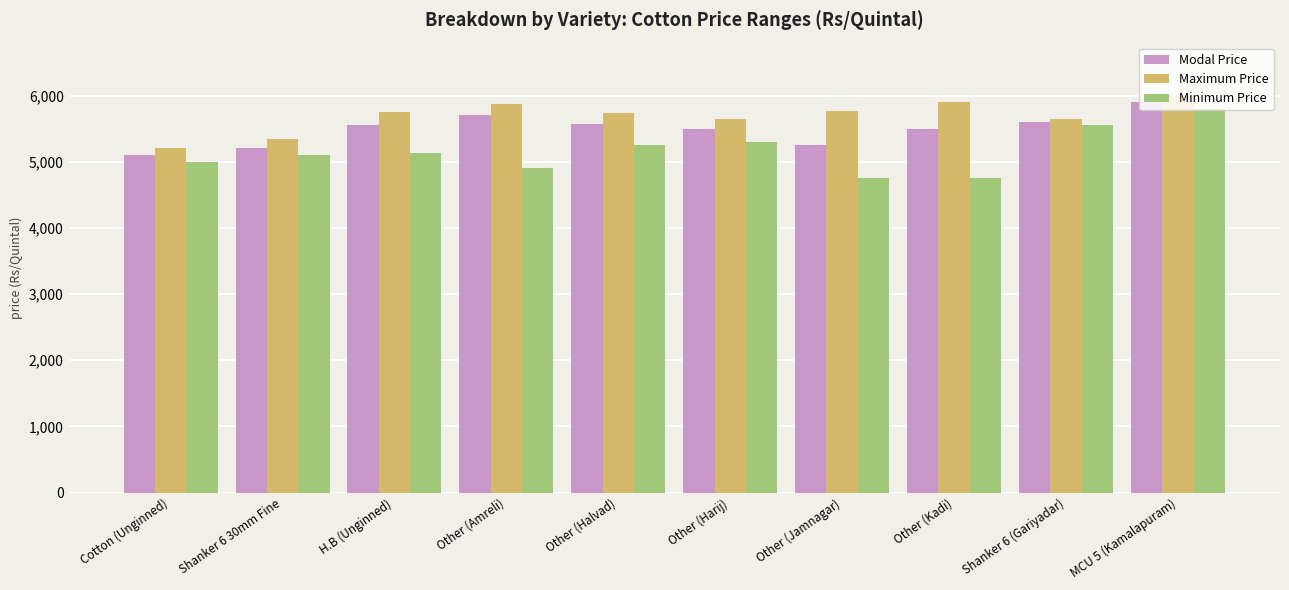

What is the average value of the Minimum Price series?

5153